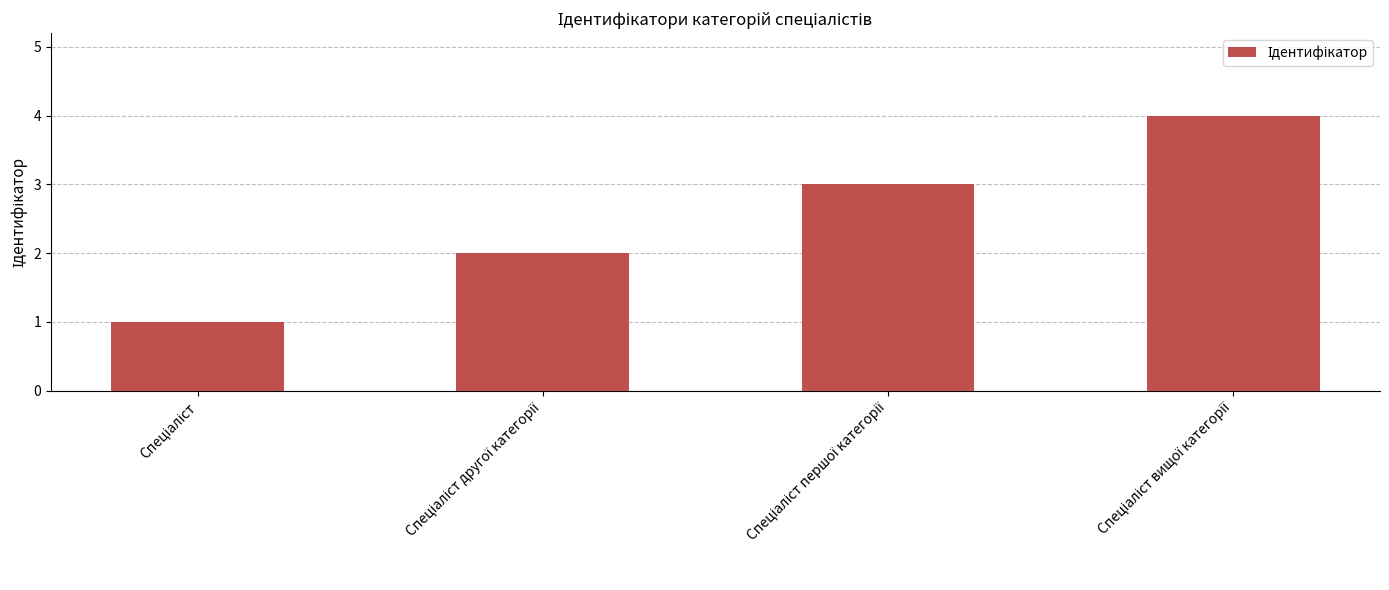

Reading right to left, what are all the values shown in this chart?

4	3	2	1